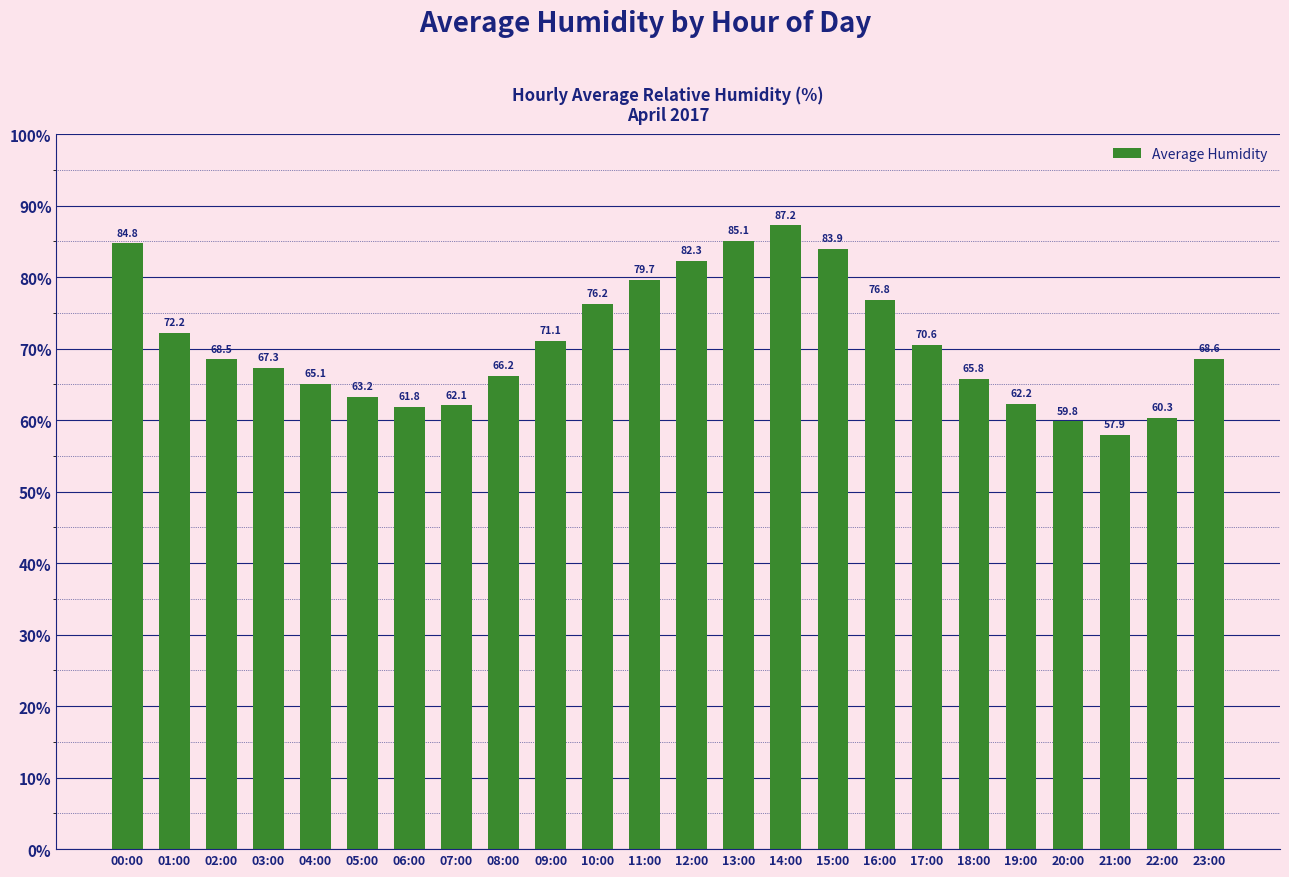

What is the sum of all values?

1698.8